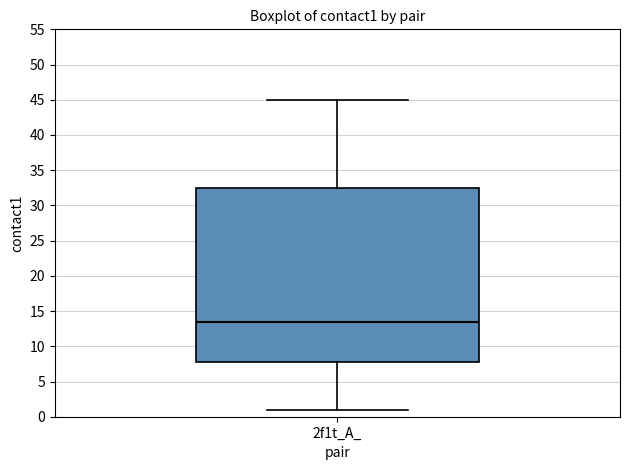

Where is the lower edge of the box for 2f1t_A_ on the y-axis? The values are not printed on the chart, so give them approximately, as read against the axis.

8.0